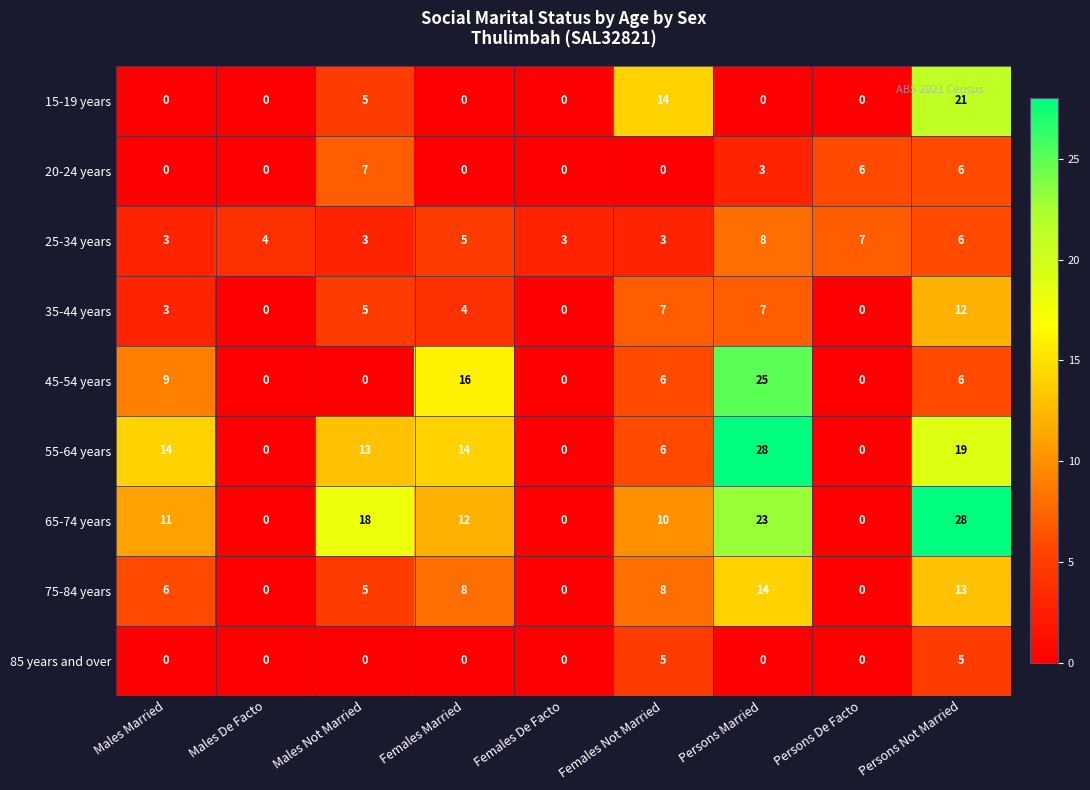

How many data points in 15-19 years are above 0?

3